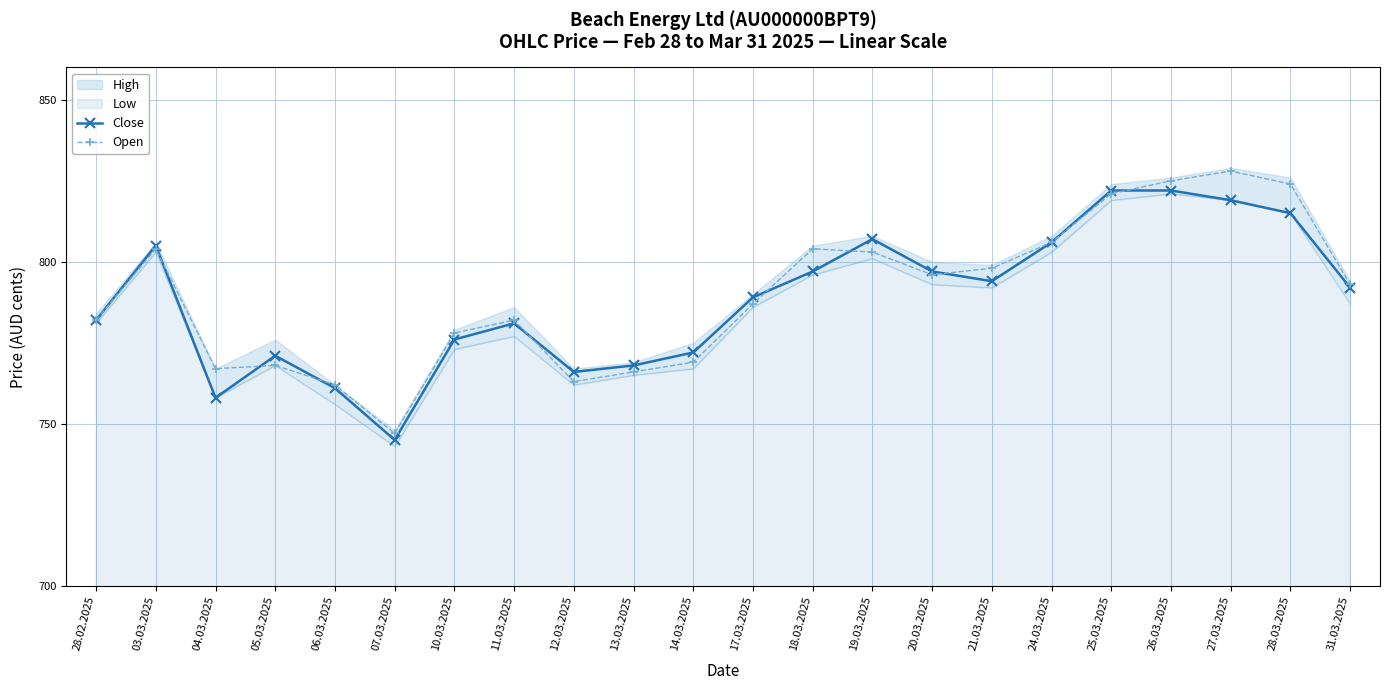

The value of Open at 25.03.2025 is 1372. True or false?

False